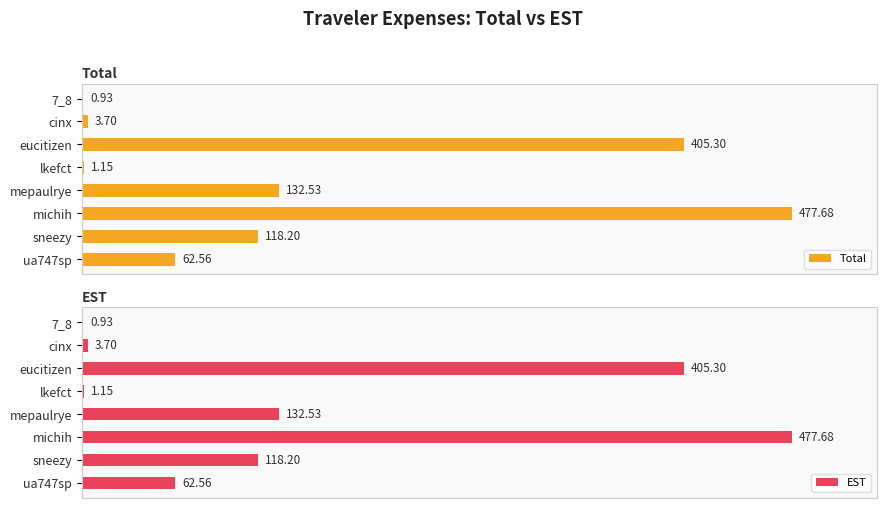

How many bars are there in each group?

2